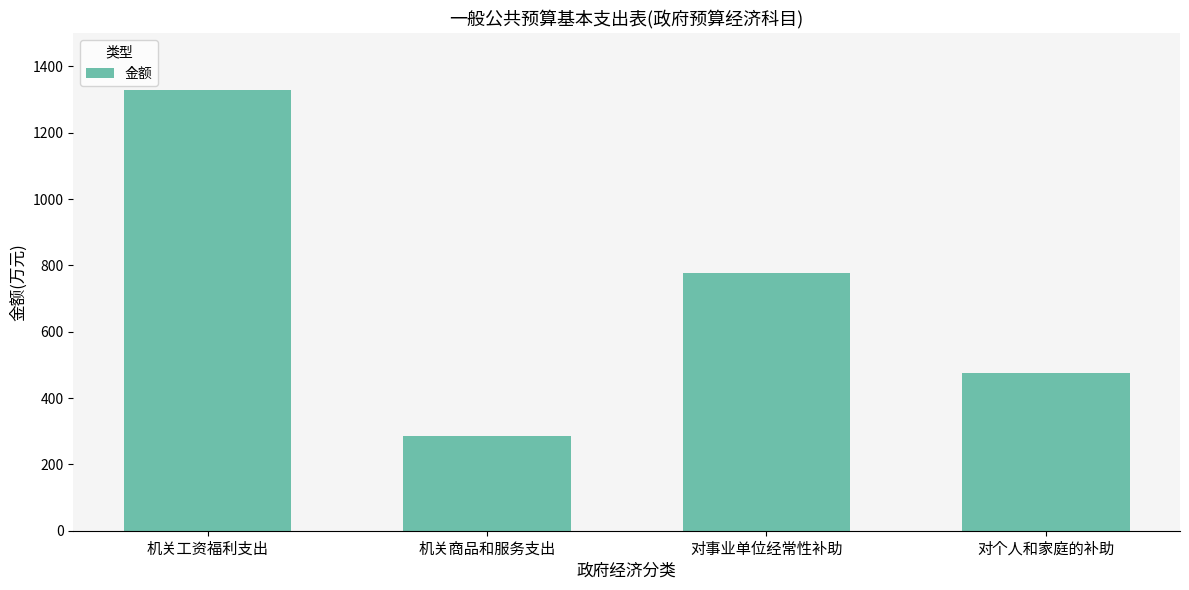

What position from the left is 对事业单位经常性补助?

3